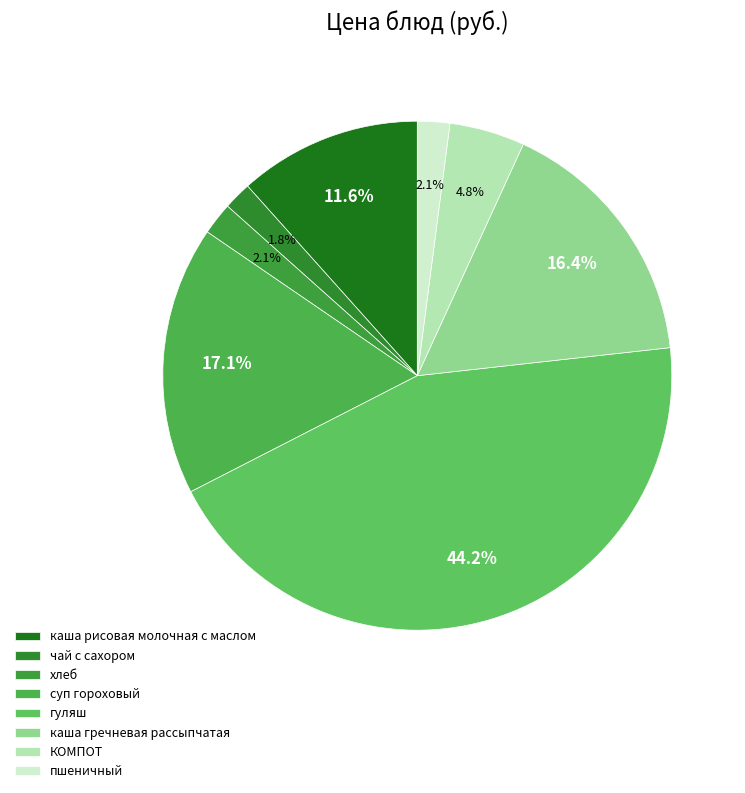

To the nearest percent, what percentage of the pie is каша гречневая рассыпчатая?

16%